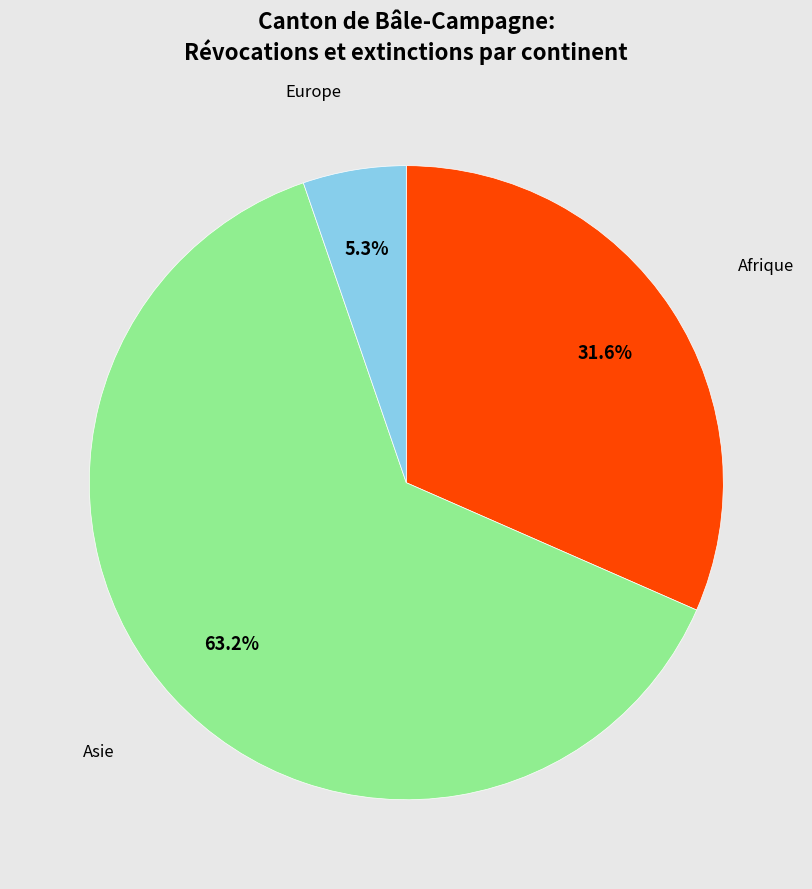

Is there any slice that represents more than half of the pie?

Yes